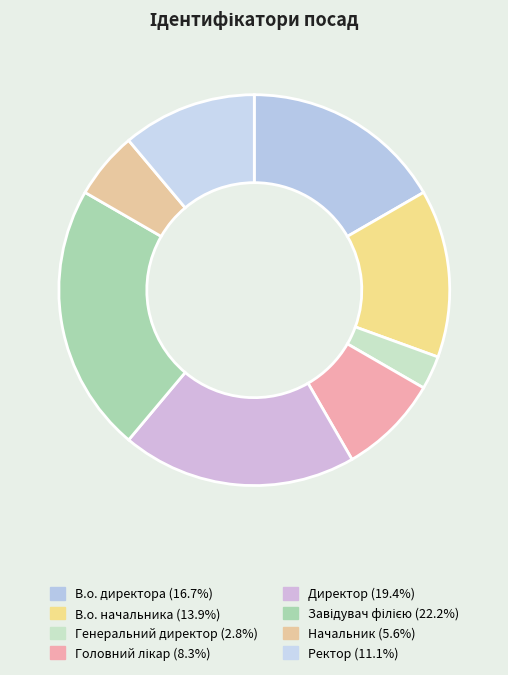

Is there any slice that represents more than half of the pie?

No